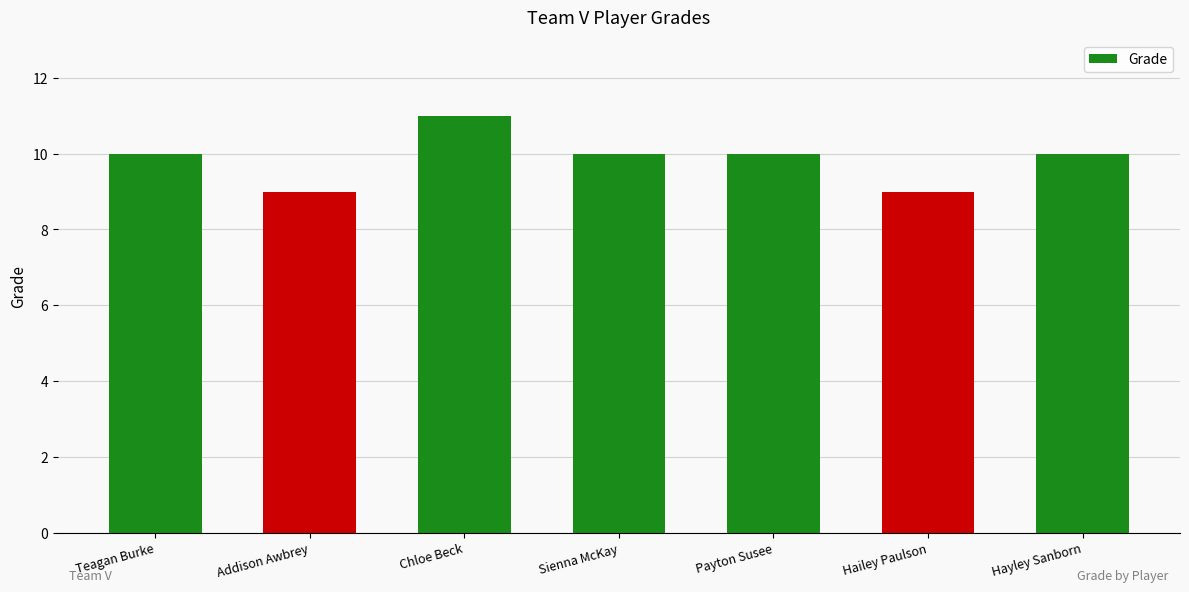

Is it true that the value at Sienna McKay is 18?

False